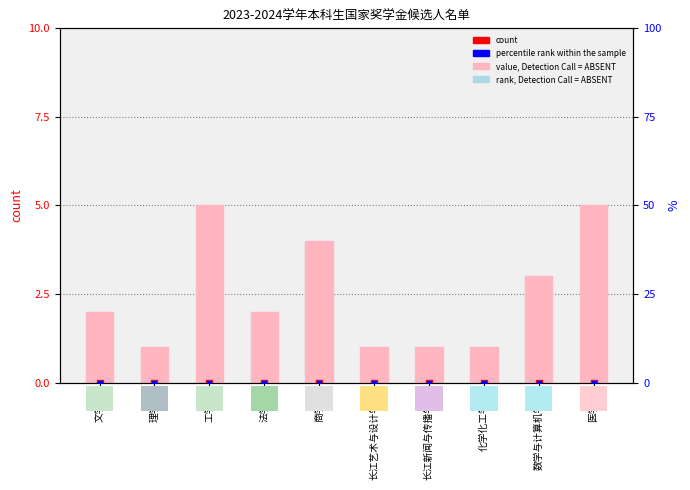

Which series has the largest total across all categories?

count